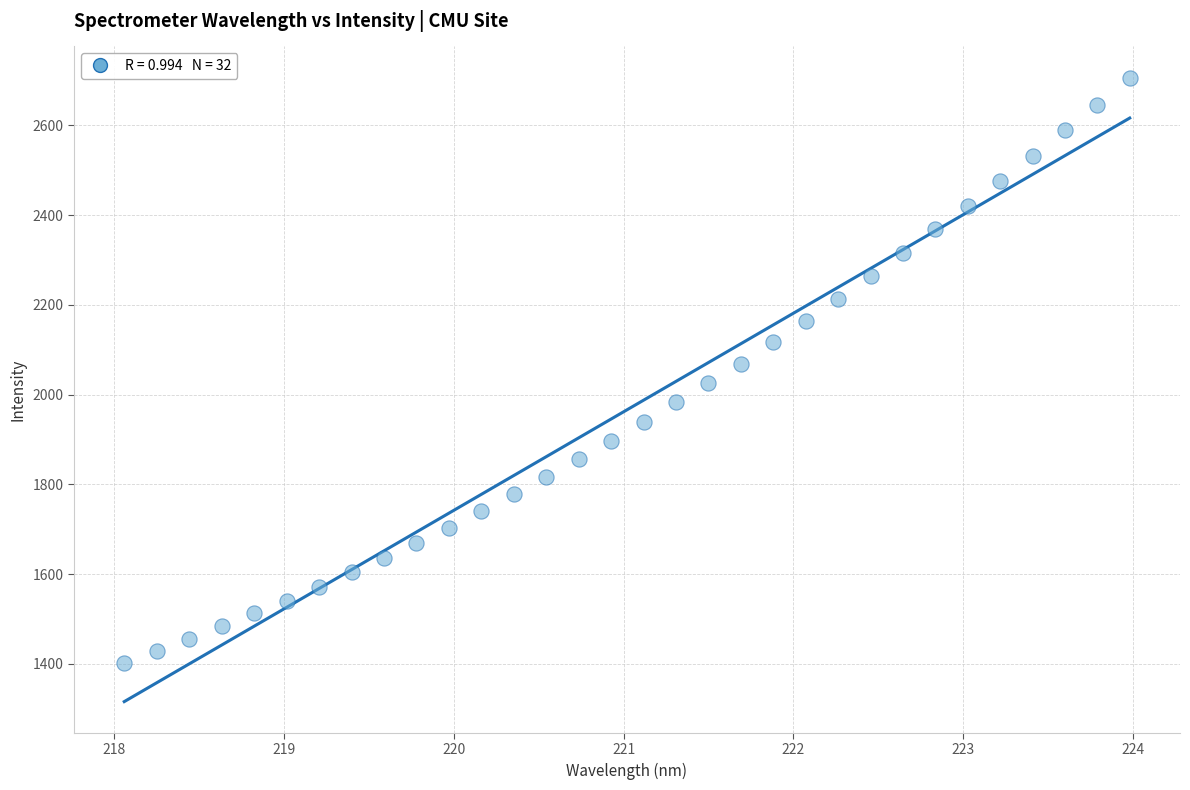

What is the range of Y values (max minus min)?

1304.2